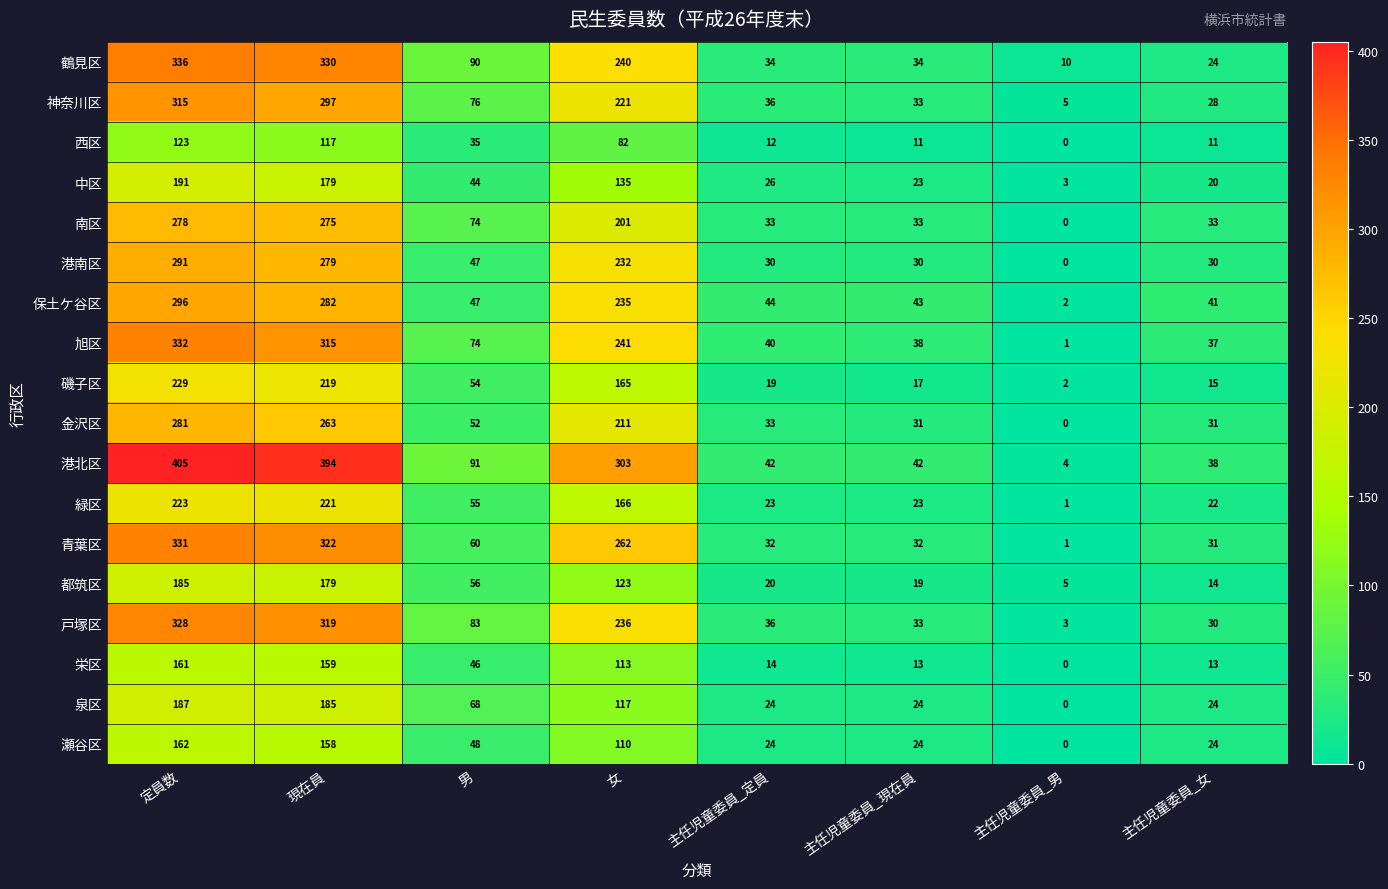

At which label does 都筑区 reach its peak?

定員数